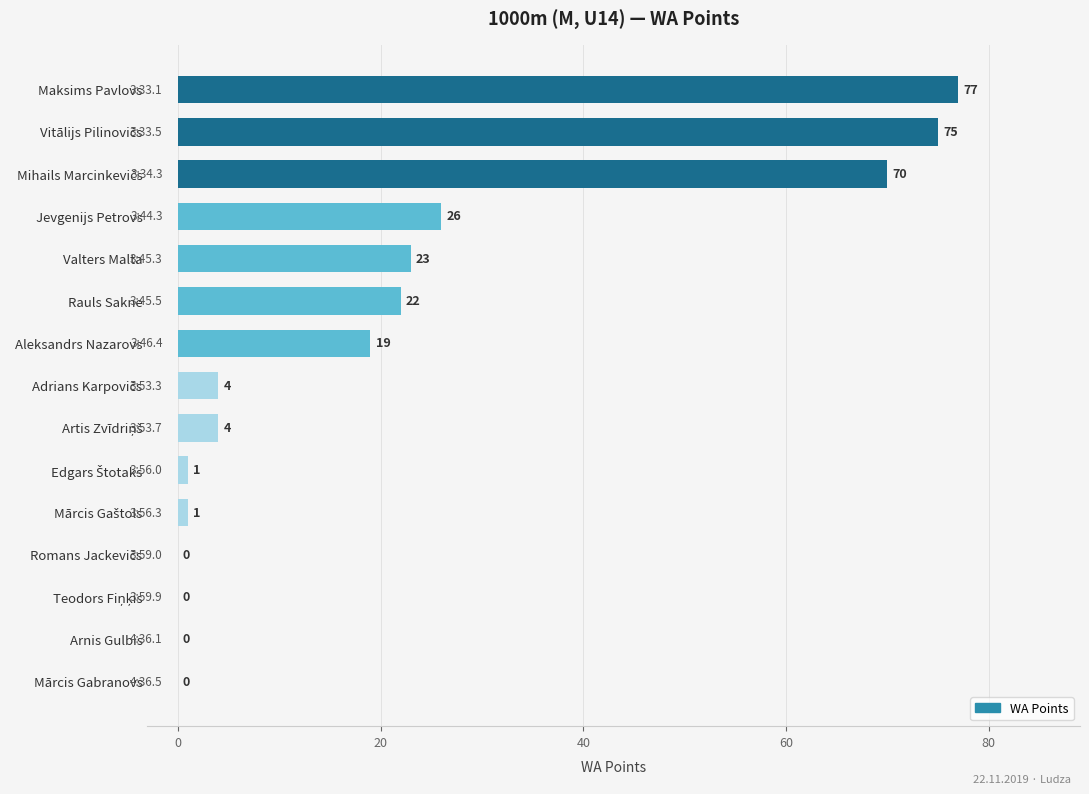

How many distinct data groups are displayed?

1